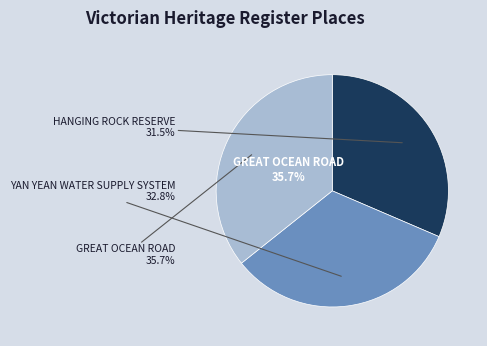

To the nearest percent, what portion does GREAT OCEAN ROAD represent?

36%